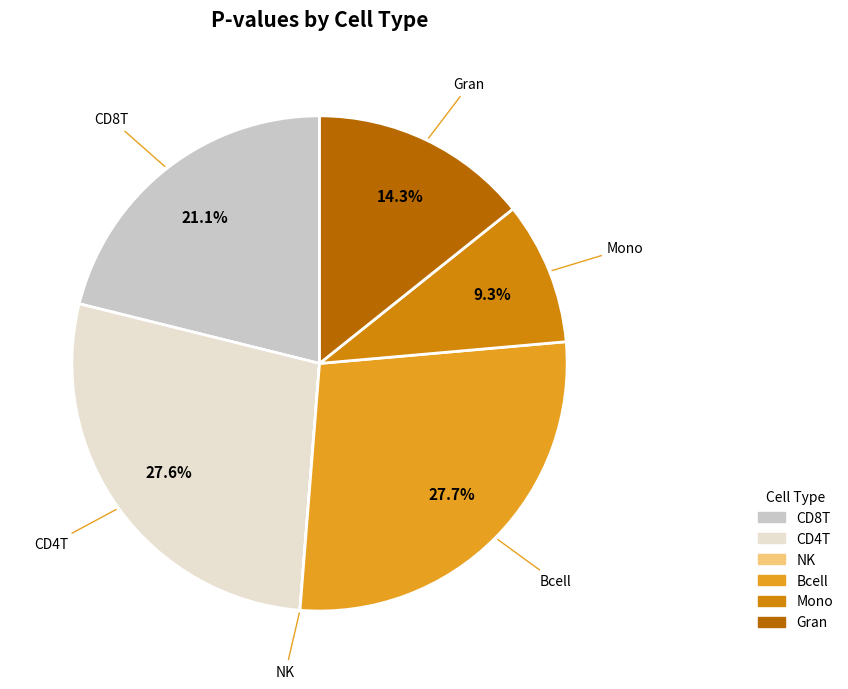

Is there a majority slice in this chart?

No